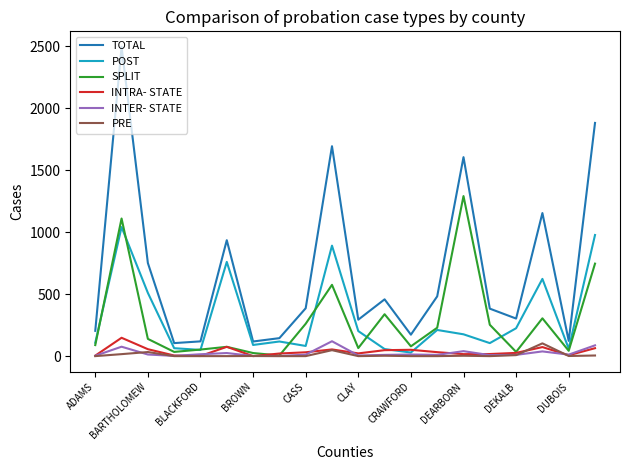

What is the greatest value displayed?

2495